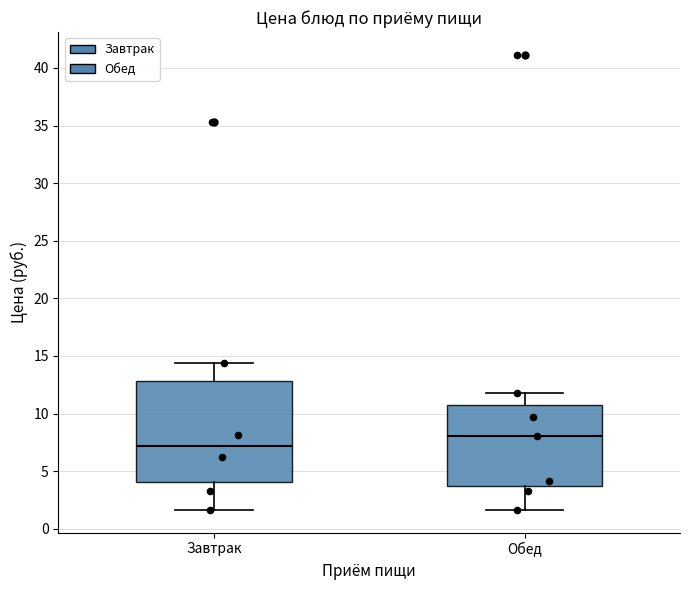

Which box's median line is the lowest?

Завтрак